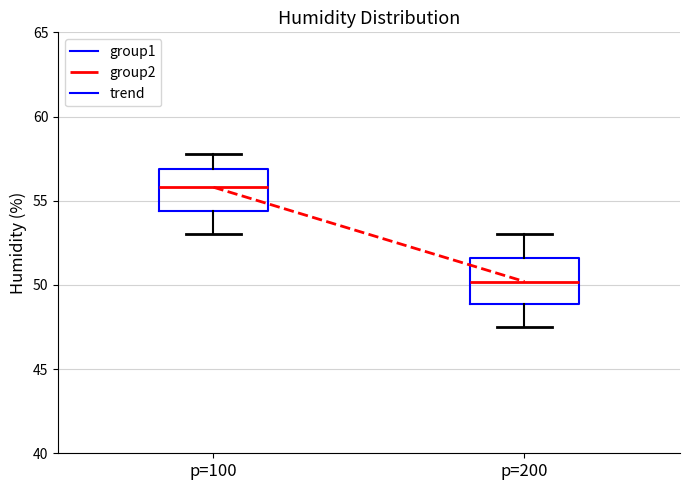

Which box's median line is the lowest?

p=200